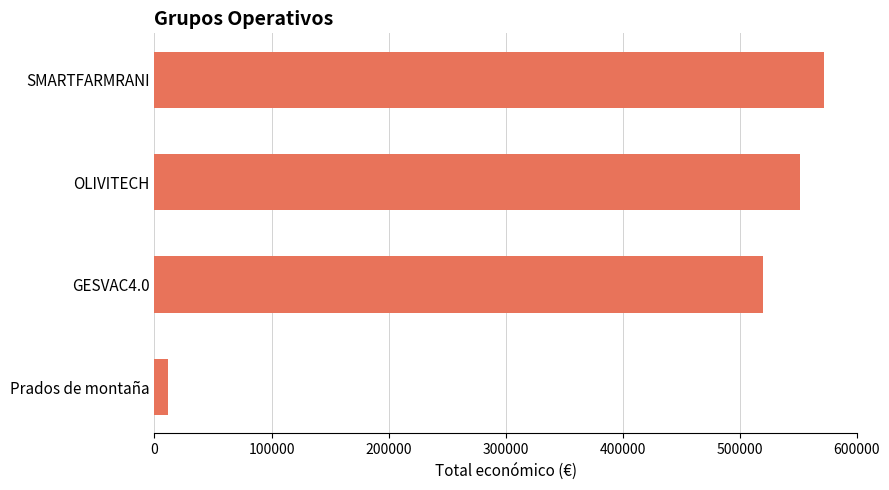

Rank the categories by value from lowest to highest.

Prados de montaña, GESVAC4.0, OLIVITECH, SMARTFARMRANI